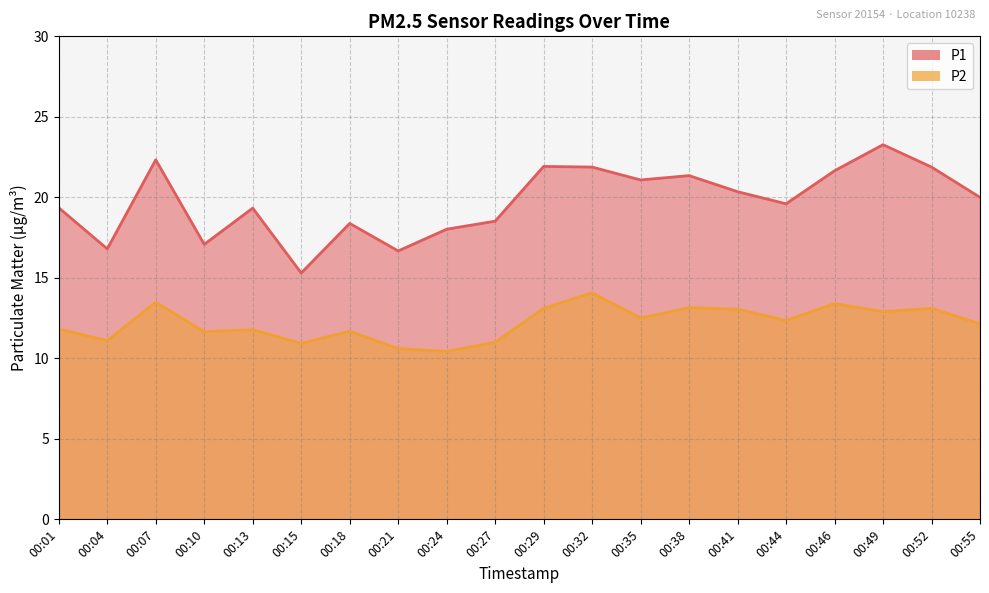

True or false: P2 and P1 cross at least once.

False